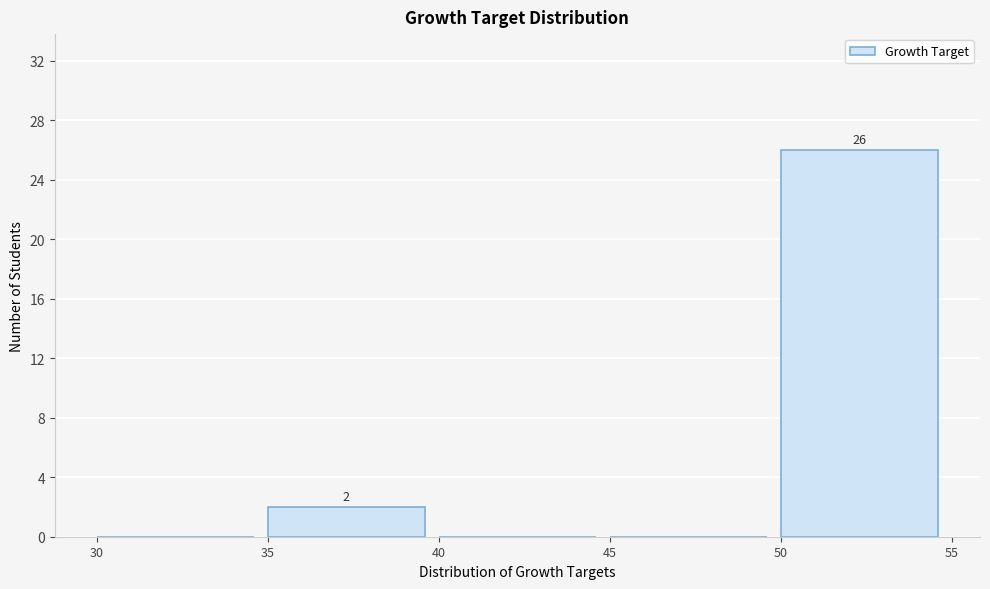

Over which range of the x-axis is the bar tallest?

50 to 55